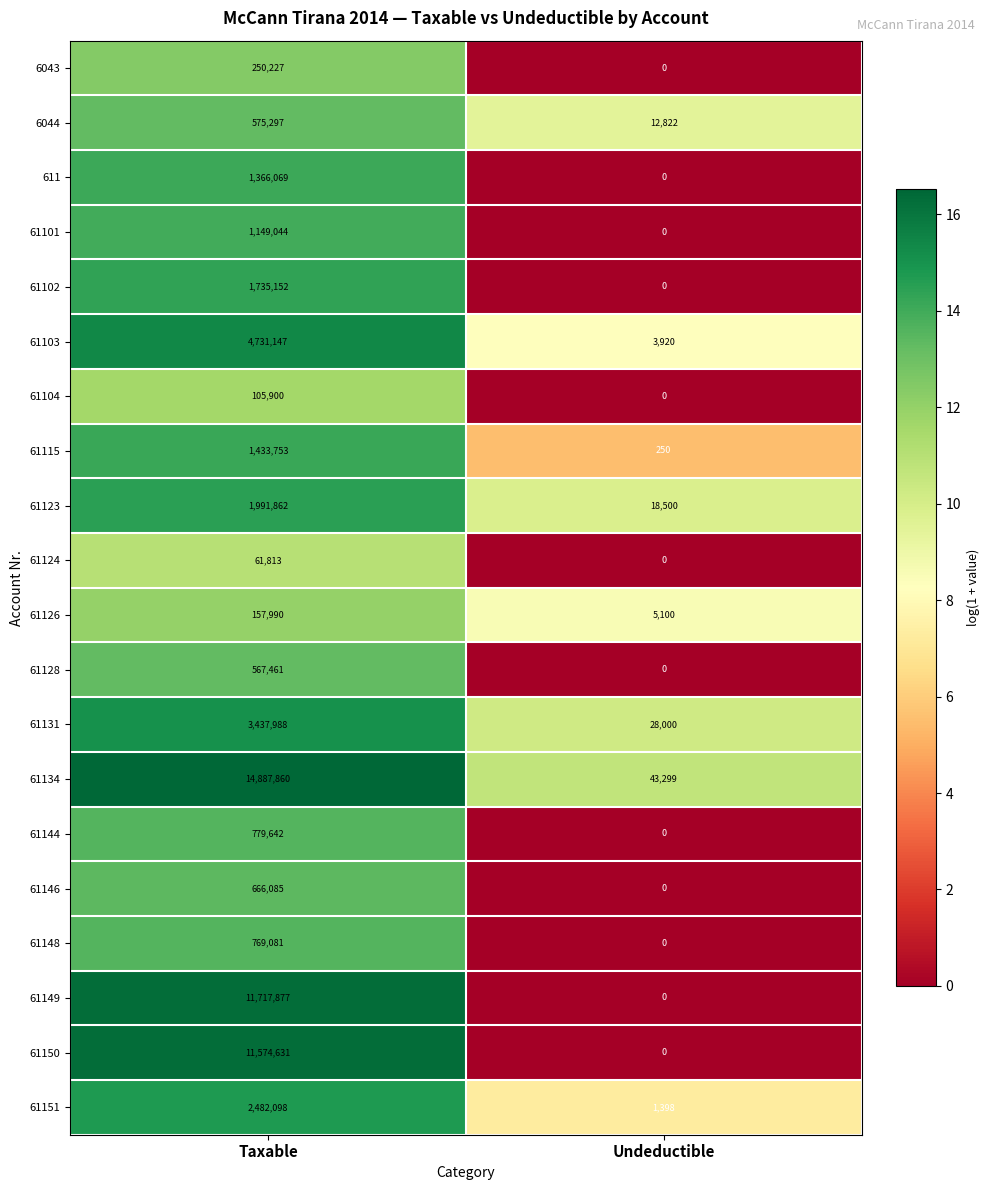

What is the sum of all 61148 values?

769081